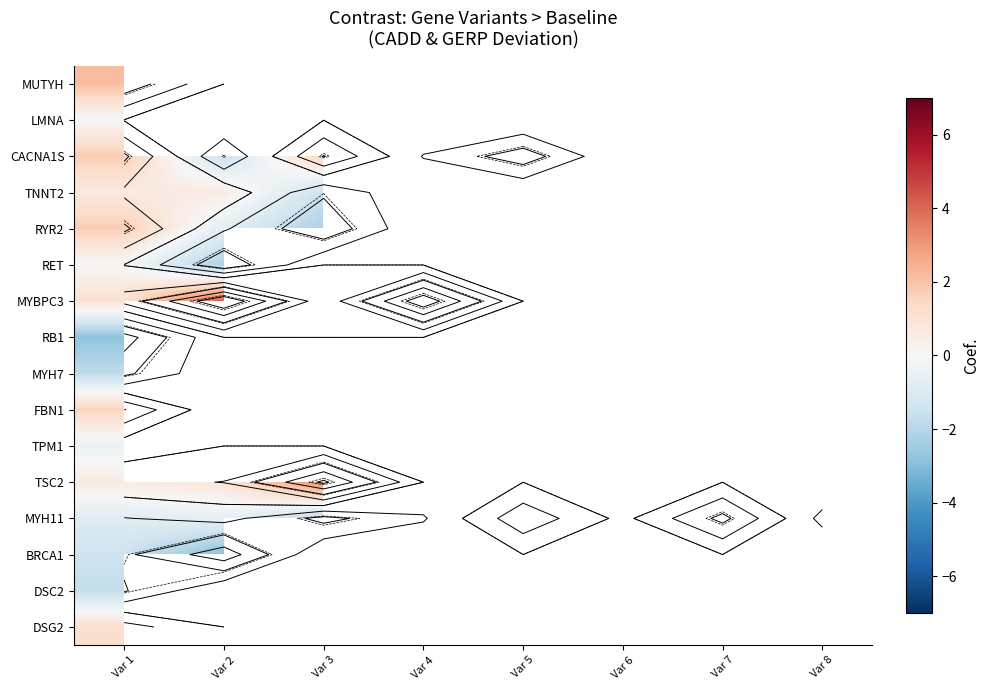

What is the smallest value displayed?

-2.9